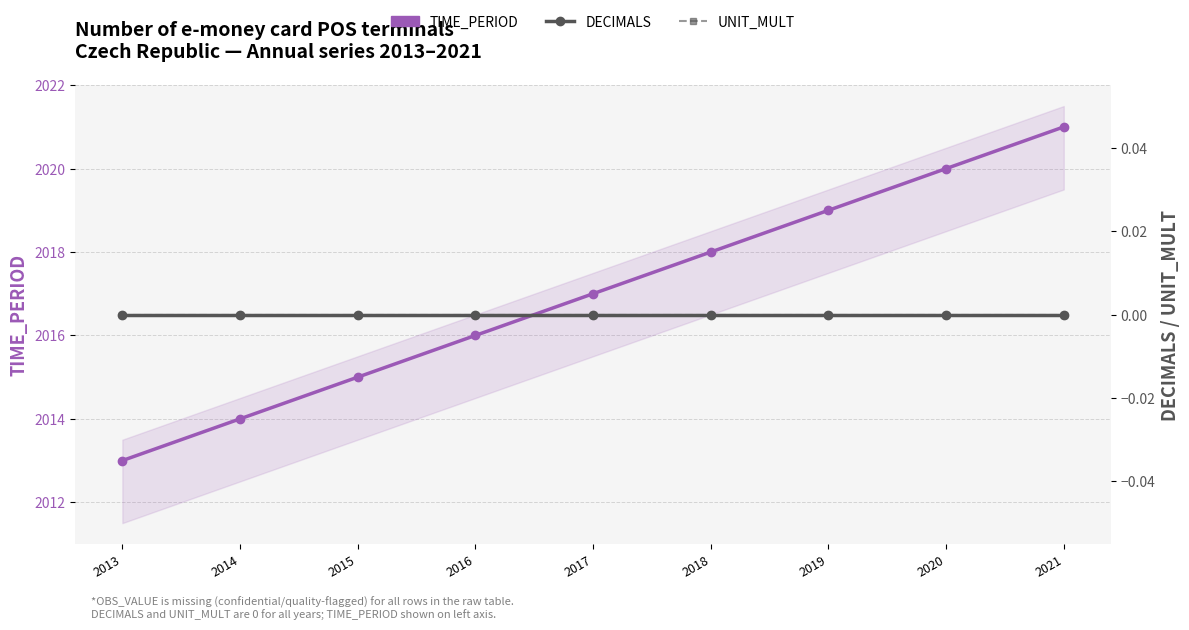

Reading left to right, list all the values displayed in this chart.

TIME_PERIOD: 2013	2014	2015	2016	2017	2018	2019	2020	2021
DECIMALS: 0	0	0	0	0	0	0	0	0
UNIT_MULT: 0	0	0	0	0	0	0	0	0